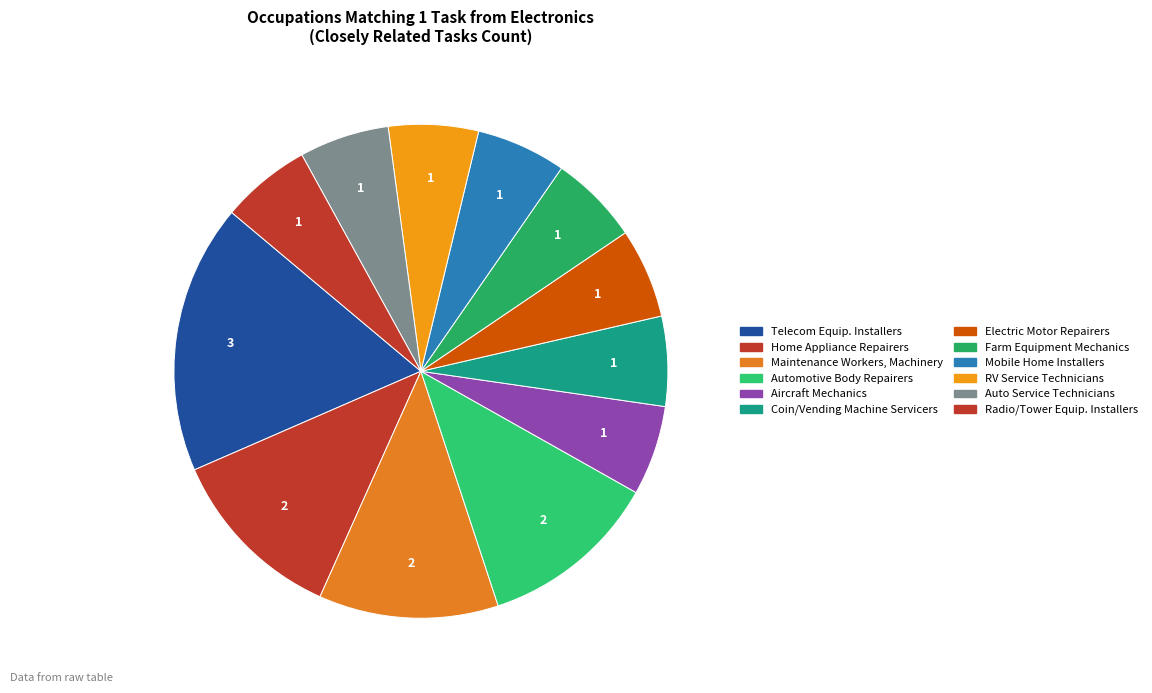

How many slices are in this pie chart?

12